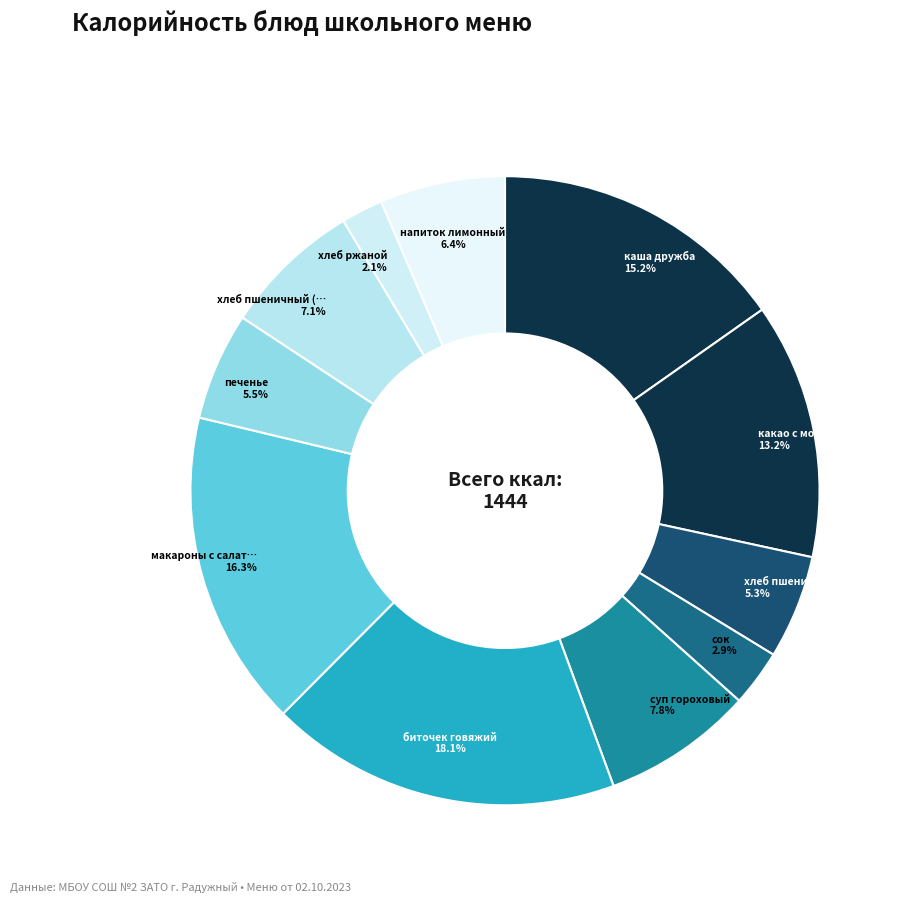

What is the largest slice in the pie chart?

биточек говяжий